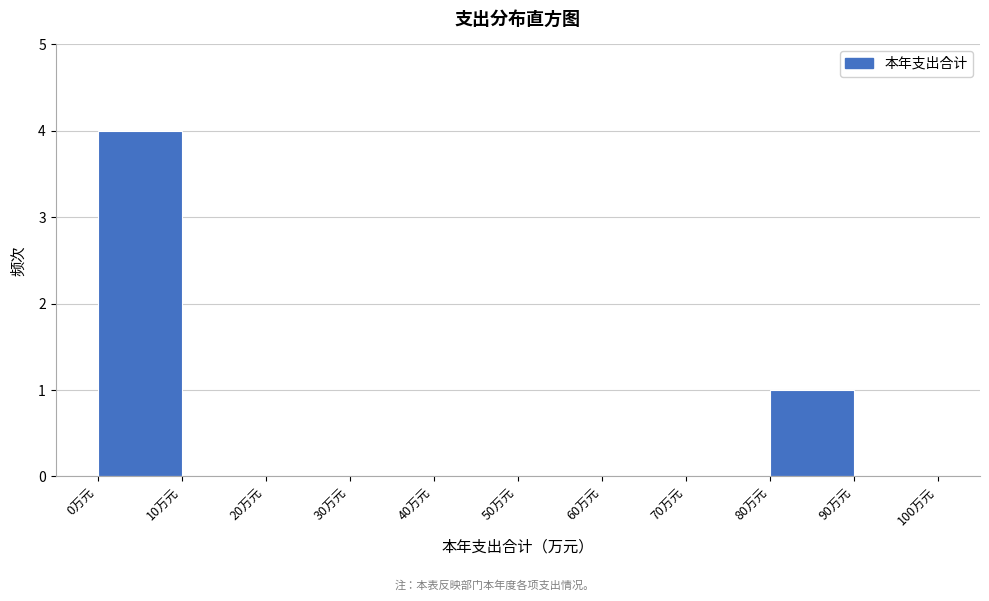

Reading left to right, list every bar in this chart as the range it spans on the x-axis followed by its height. The values are not printed on the chart, so give them approximately, as read against the axis.

0 to 10: 4
10 to 20: 0
20 to 30: 0
30 to 40: 0
40 to 50: 0
50 to 60: 0
60 to 70: 0
70 to 80: 0
80 to 90: 1
90 to 100: 0